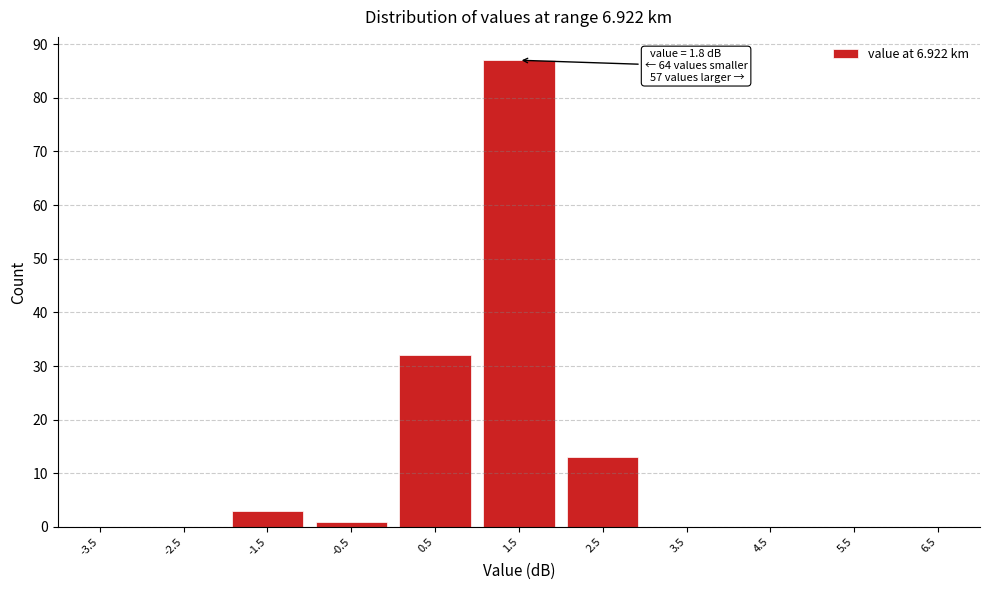

Reading right to left, transcribe all the data shown in this chart.

6.5=0	5.5=0	4.5=0	3.5=0	2.5=13	1.5=87	0.5=32	-0.5=1	-1.5=3	-2.5=0	-3.5=0